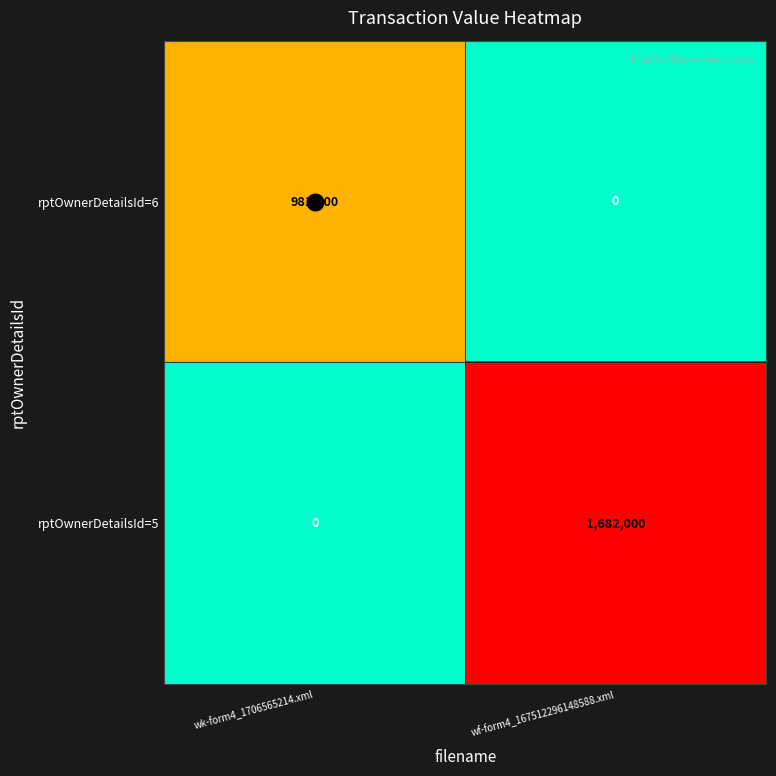

Which series changed the most between wk-form4_1706565214.xml and wf-form4_167512296148588.xml?

rptOwnerDetailsId=5